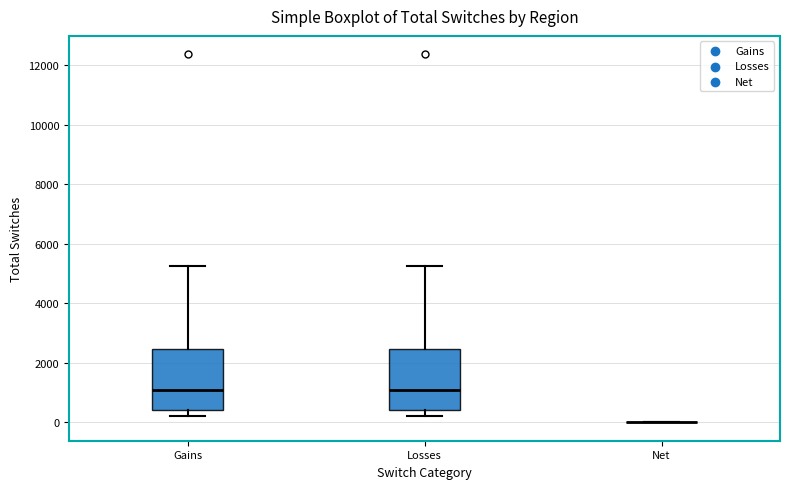

Reading left to right, read every box against the y-axis: the position of its median line, the range the box covers, and the ends of its whiskers. The values are not printed on the chart, so give them approximately, as read against the axis.

Gains: median 1000, box 400 to 2400, whiskers 200 to 5200
Losses: median 1000, box 400 to 2400, whiskers 200 to 5200
Net: box collapsed to a line at 0, whiskers 0 to 0